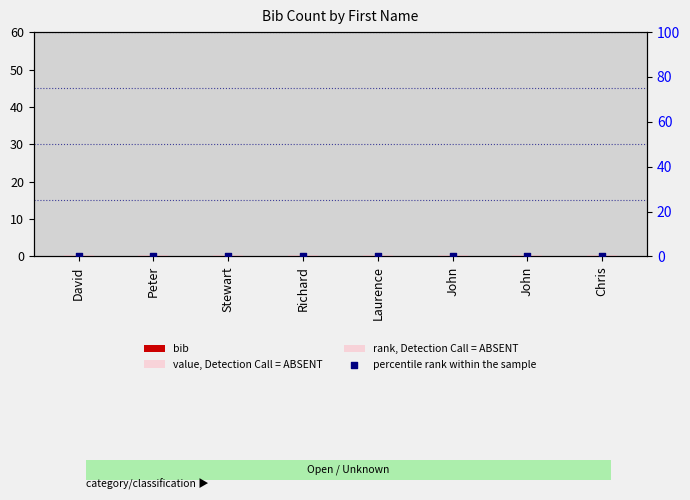

Which series contains the lowest Y value?

bib